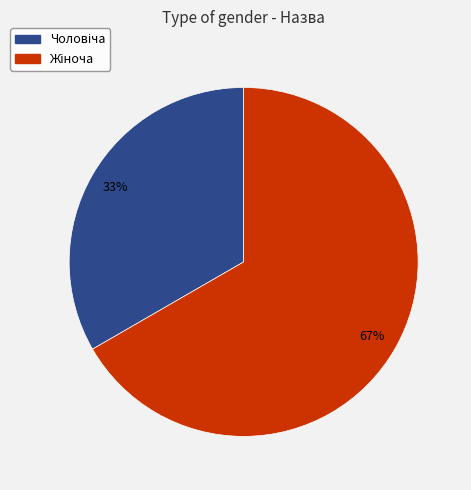

Does any single category account for the majority?

Yes